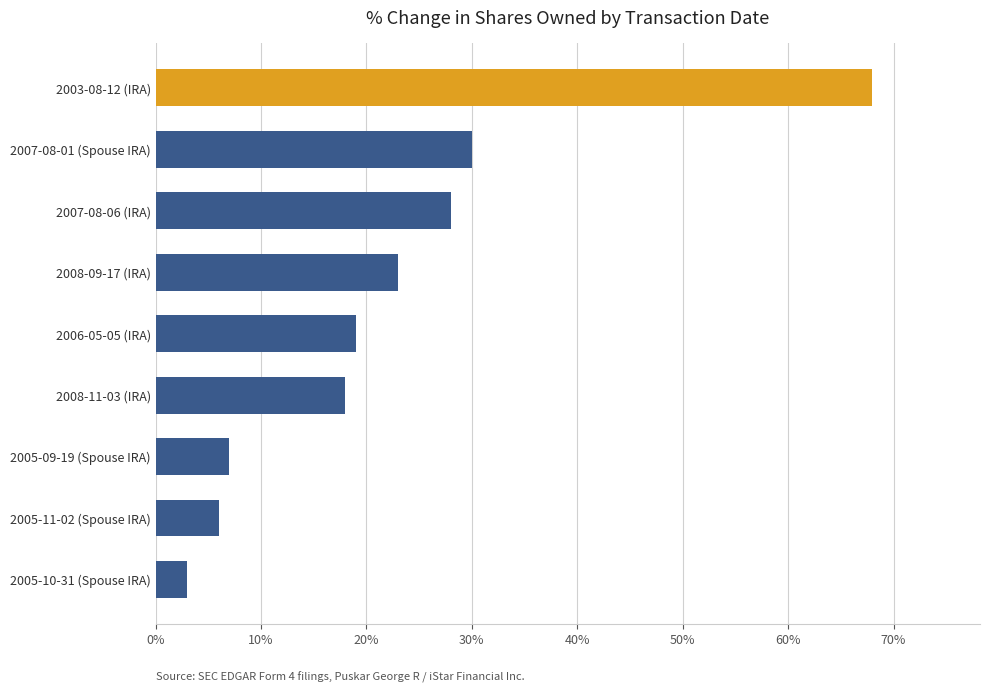

The chart shows a value of 13 at 2007-08-01 (Spouse IRA). True or false?

False